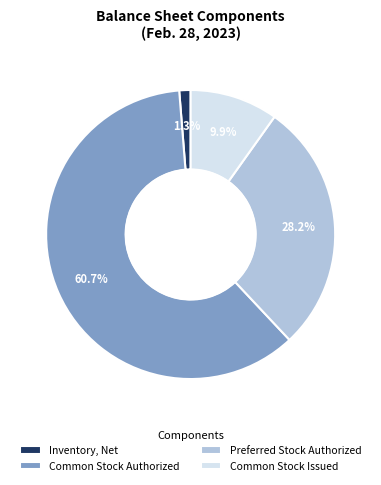

Which category has the smallest portion of the pie?

Inventory, Net